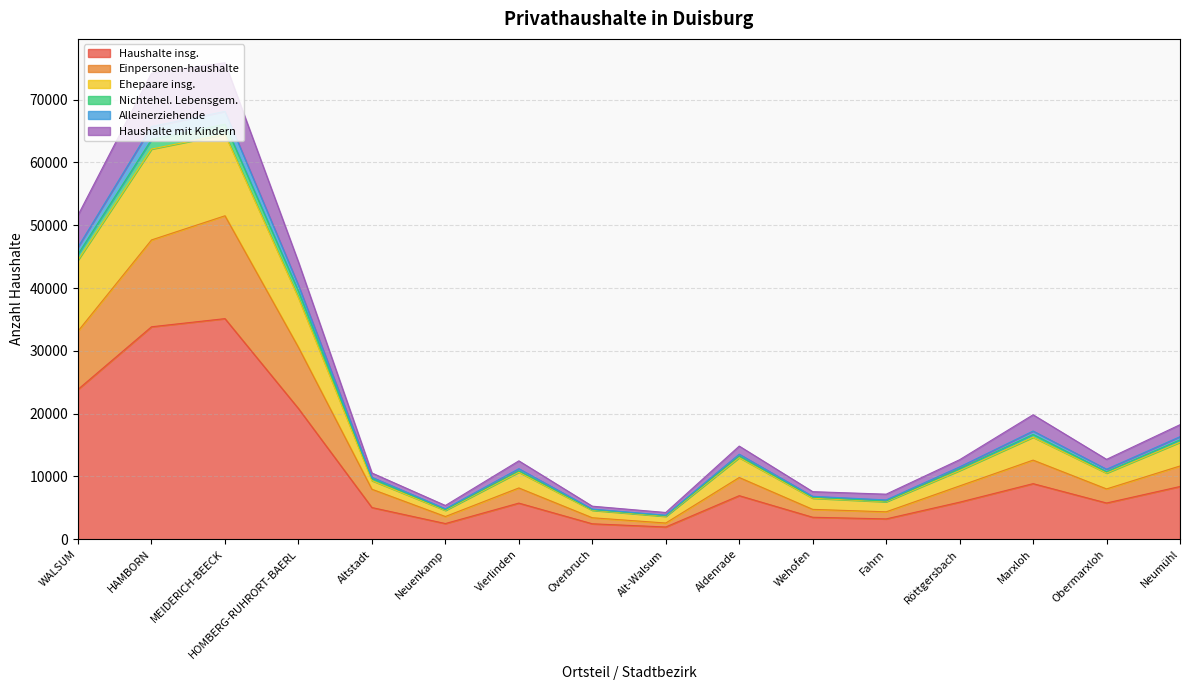

Rank the categories by Alleinerziehende value from highest to lowest.

MEIDERICH-BEECK, HAMBORN, WALSUM, HOMBERG-RUHRORT-BAERL, Marxloh, Neumühl, Aldenrade, Röttgersbach, Vierlinden, Obermarxloh, Altstadt, Wehofen, Fahrn, Neuenkamp, Overbruch, Alt-Walsum